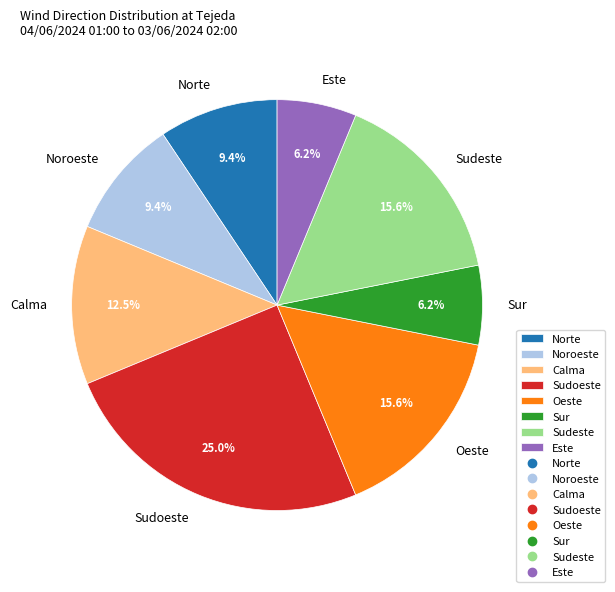

The Norte slice represents 4% of the pie. True or false?

False